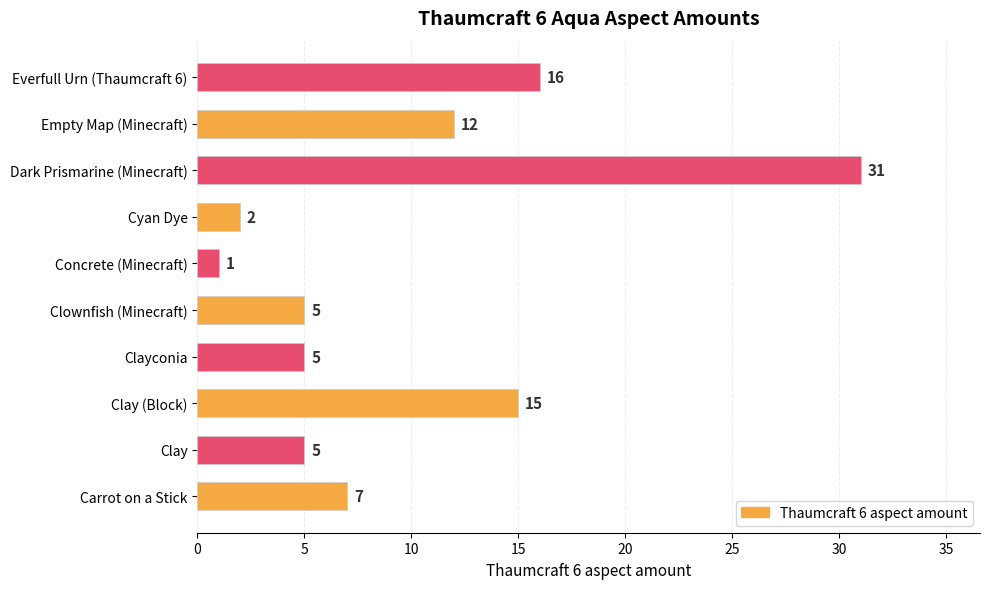

What is the minimum value shown in the chart?

1